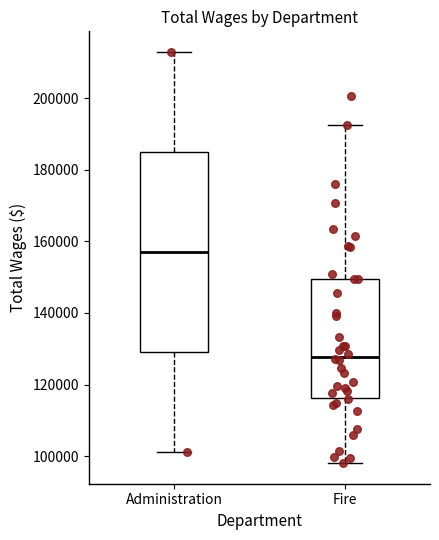

Reading left to right, read every box against the y-axis: the position of its median line, the range the box covers, and the ends of its whiskers. The values are not printed on the chart, so give them approximately, as read against the axis.

Administration: median 156000, box 130000 to 184000, whiskers 102000 to 212000
Fire: median 128000, box 116000 to 150000, whiskers 98000 to 192000